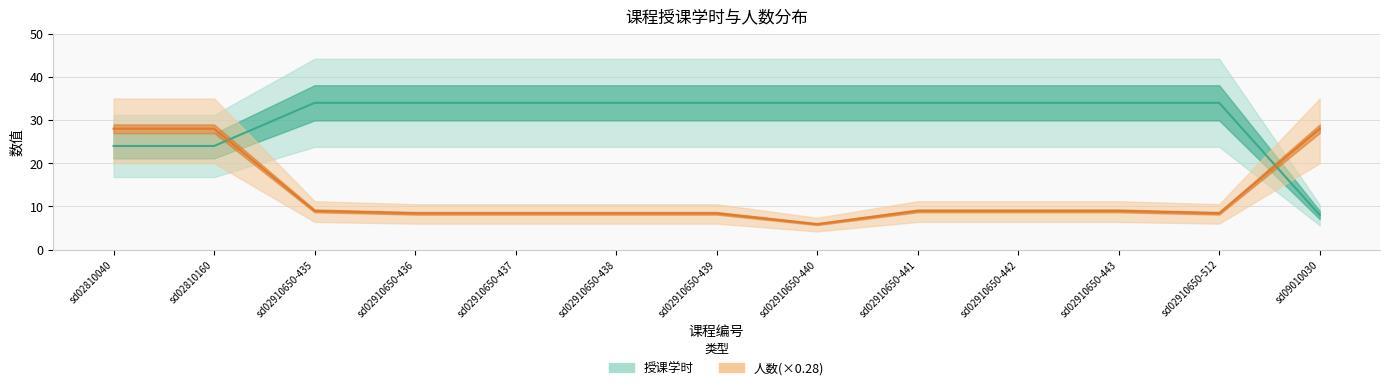

What is the smallest value displayed?

5.9